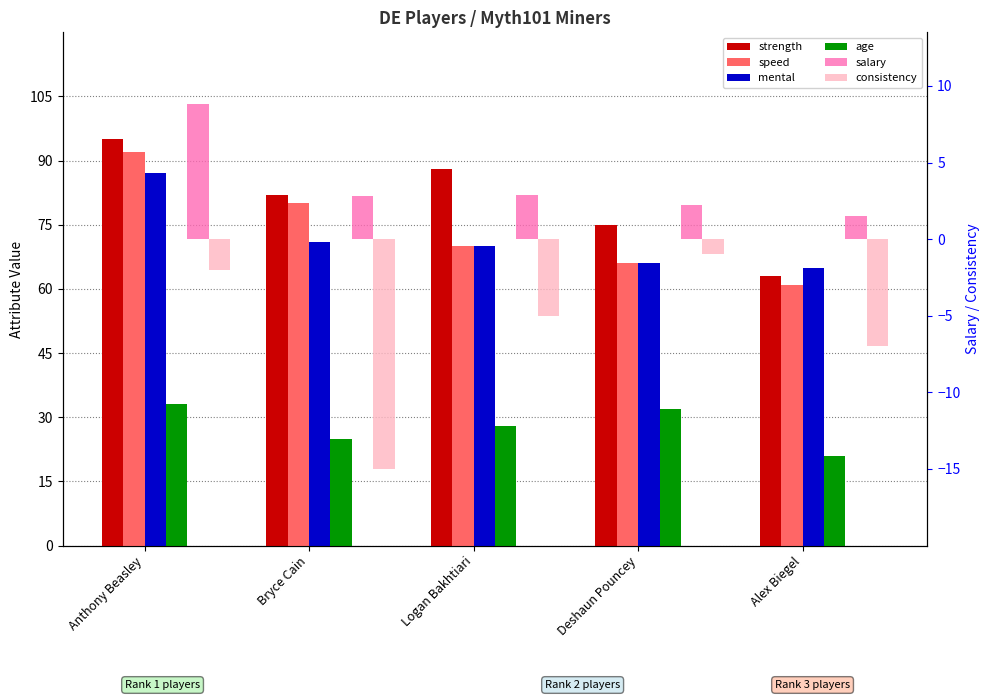

True or false: speed has a value of 70.0 at Logan Bakhtiari.

True